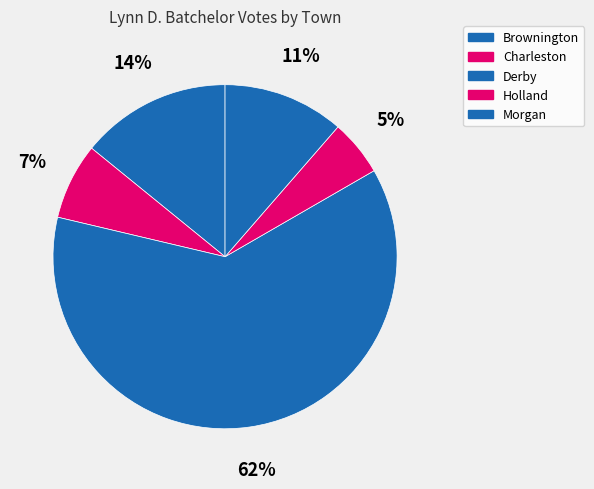

To the nearest percent, what is the difference between the largest and smallest slice percentages?

57%